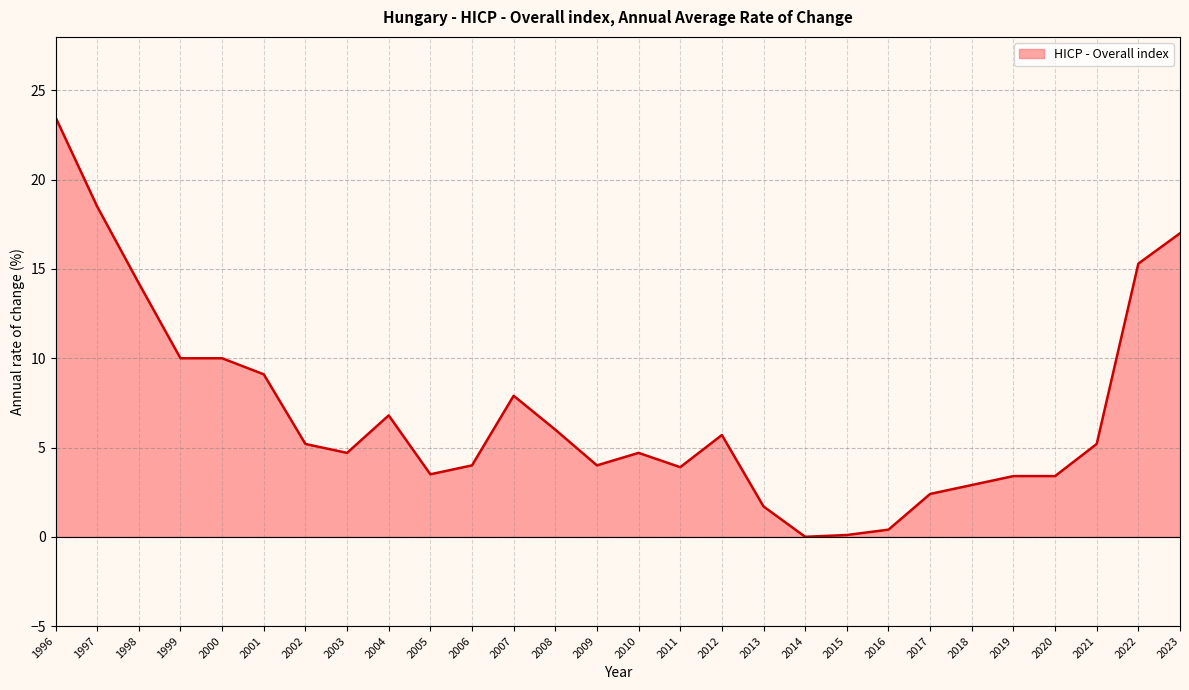

The chart shows a value of 0.1 at 2016. True or false?

False